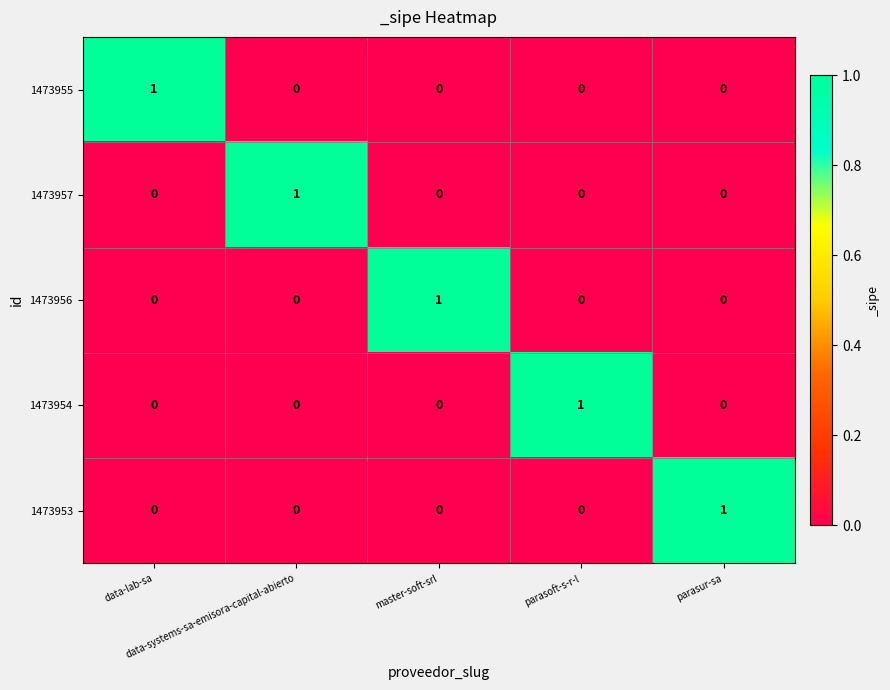

At how many categories does at least one series exceed 0?

5